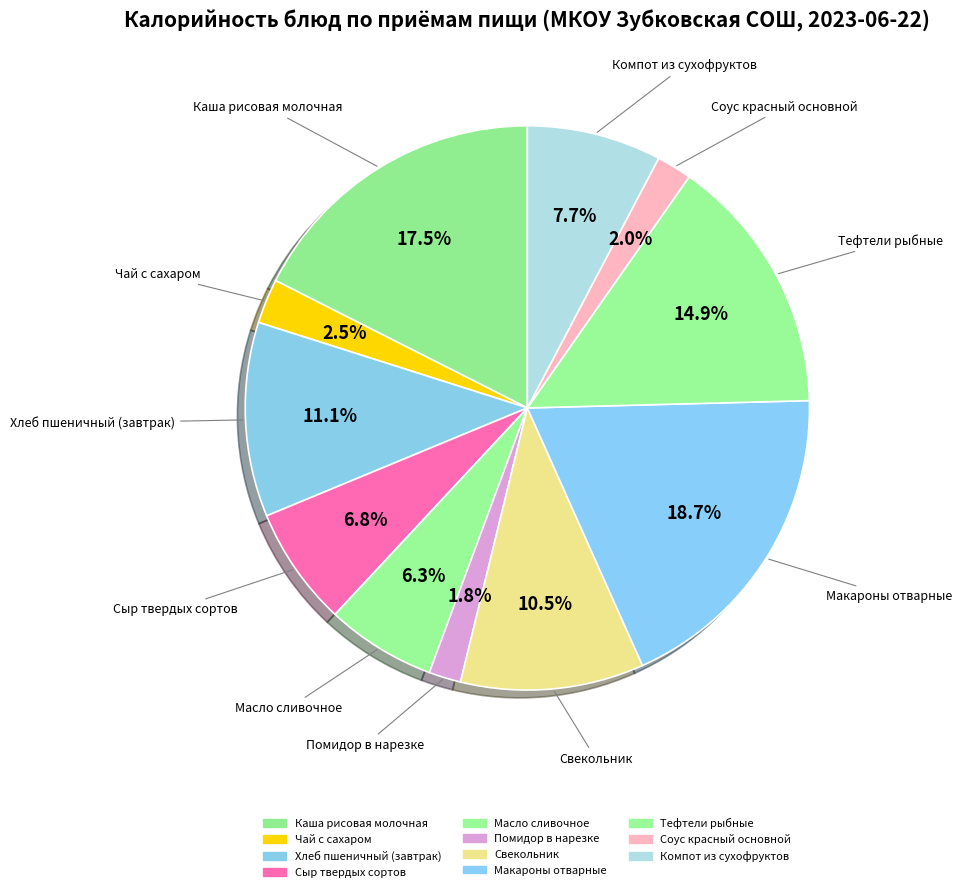

Count the number of slices in the pie.

11